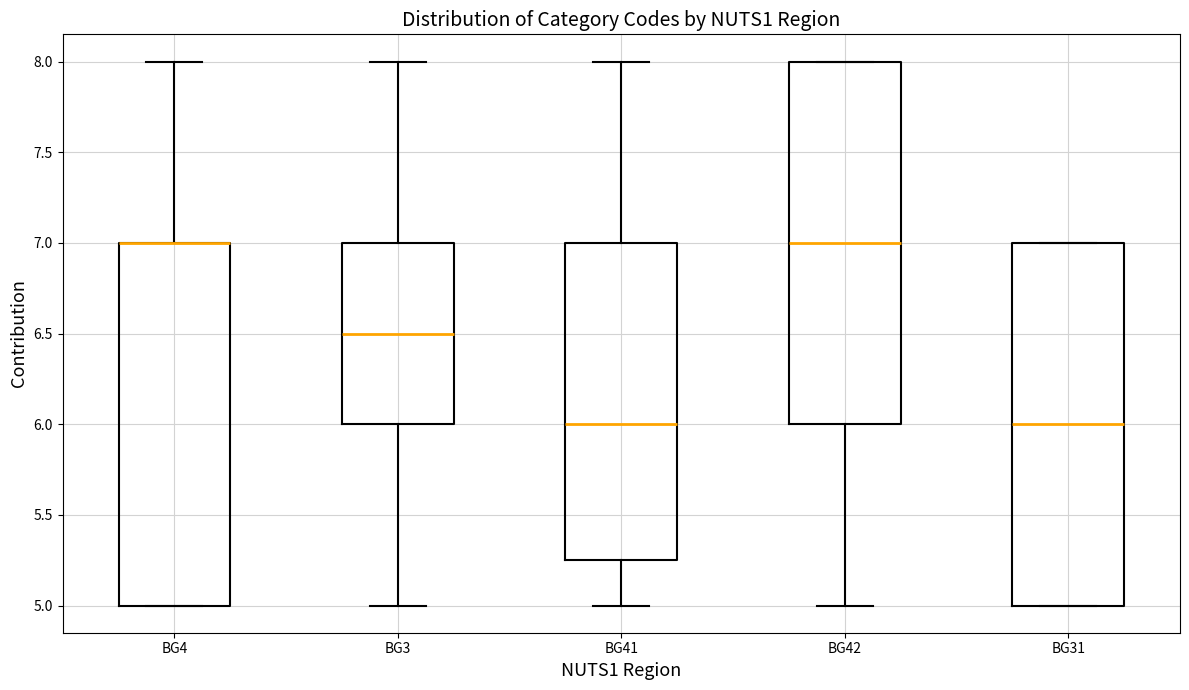

Reading left to right, read every box against the y-axis: the position of its median line, the range the box covers, and the ends of its whiskers. The values are not printed on the chart, so give them approximately, as read against the axis.

BG4: median 7.00 (drawn on the box's upper edge), box 5.00 to 7.00, whiskers 5.00 to 8.00
BG3: median 6.50, box 6.00 to 7.00, whiskers 5.00 to 8.00
BG41: median 6.00, box 5.25 to 7.00, whiskers 5.00 to 8.00
BG42: median 7.00, box 6.00 to 8.00, whiskers 5.00 to 8.00
BG31: median 6.00, box 5.00 to 7.00, whiskers 5.00 to 7.00